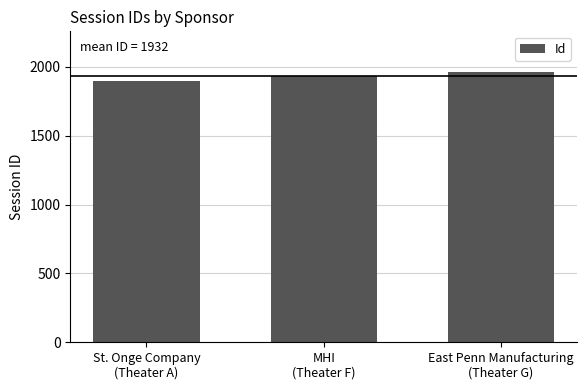

Where is the data nearest to the value 1930?

MHI
(Theater F)